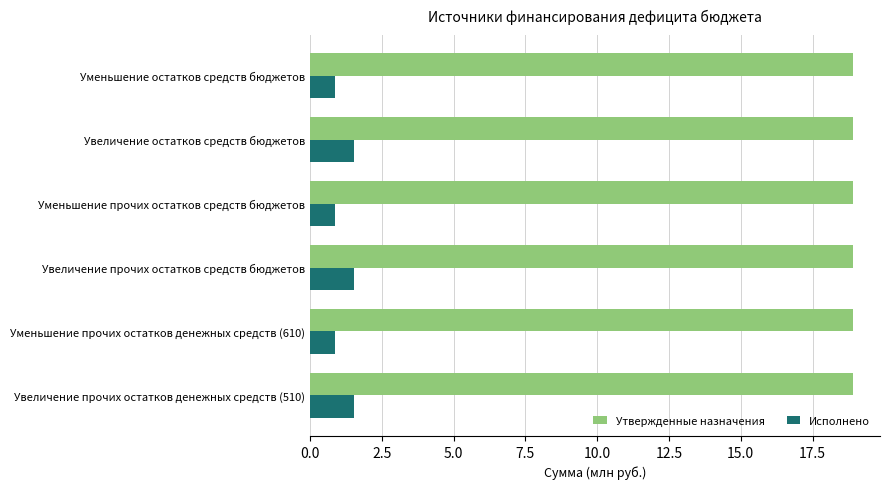

What is the average value of the Утвержденные назначения series?

18.9